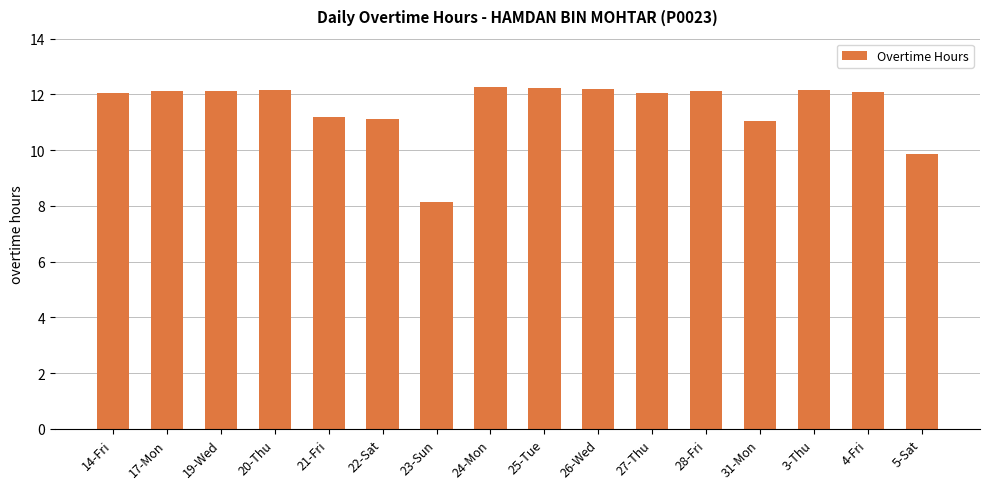

What is the minimum value shown in the chart?

8.1